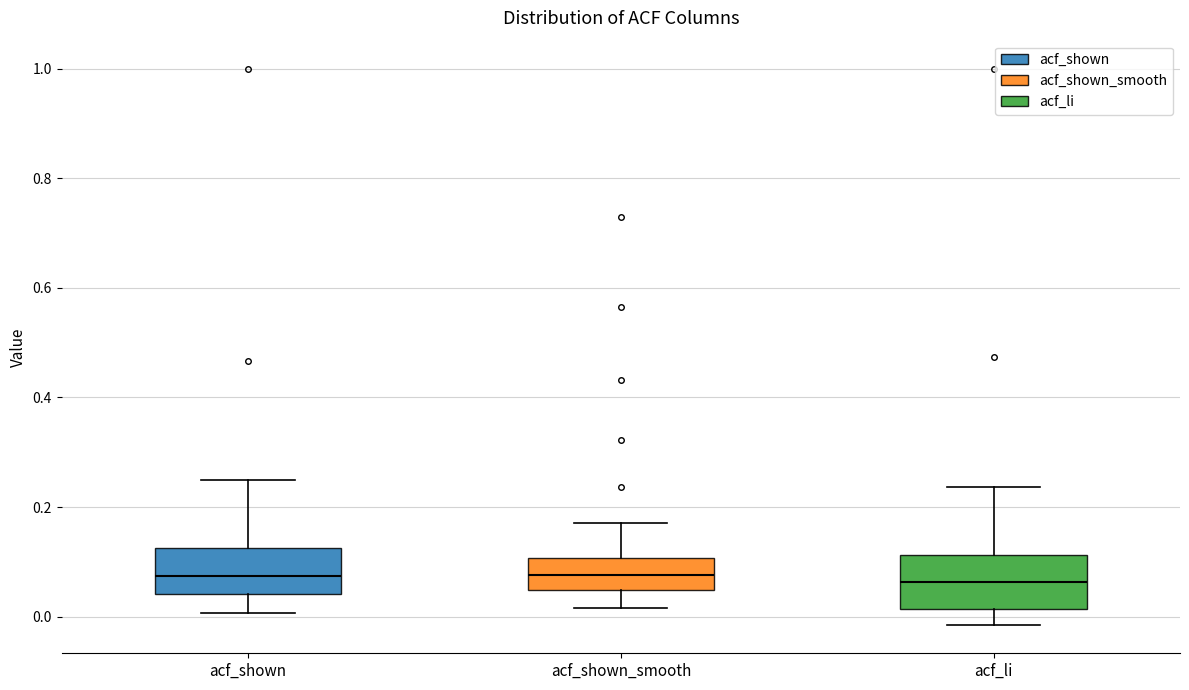

Where does the upper whisker of the box for acf_li end on the y-axis? The values are not printed on the chart, so give them approximately, as read against the axis.

0.24